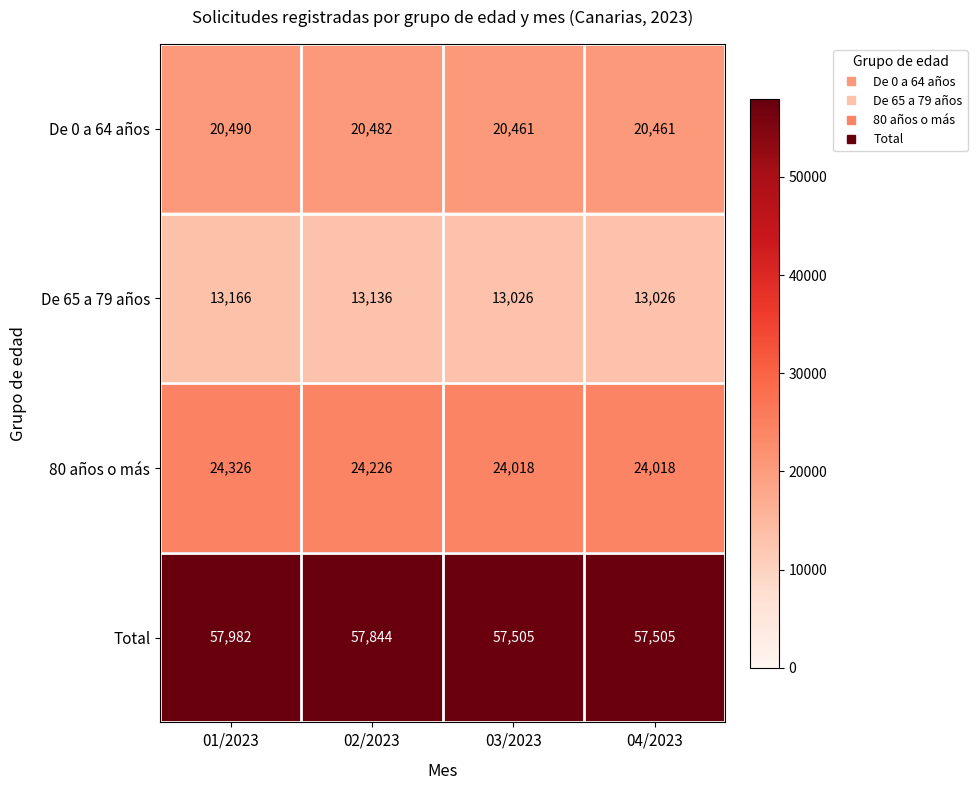

What is the greatest value displayed?

57982